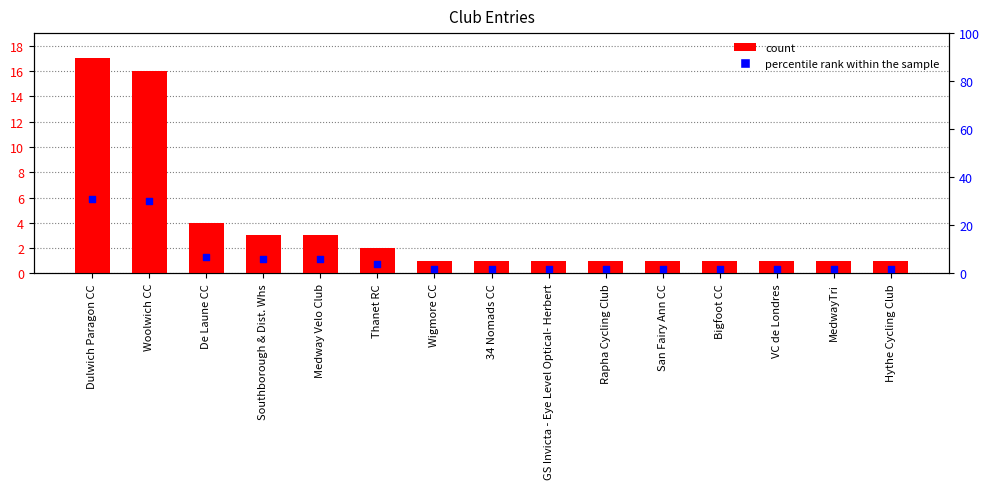

What are all the series names shown in the legend?

count, percentile rank within the sample